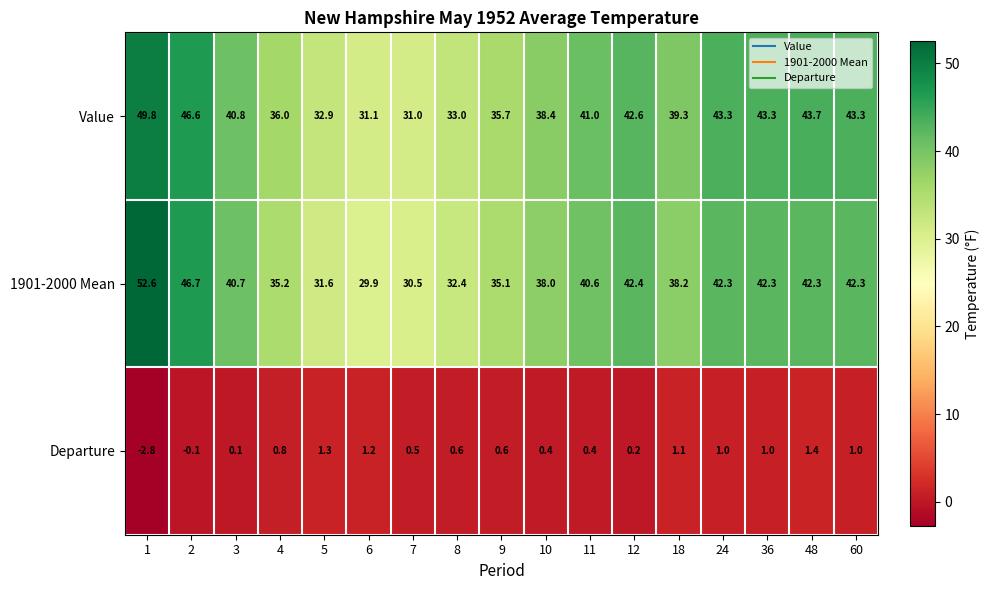

At 7, list the series in order from largest to smallest.

Value, 1901-2000 Mean, Departure